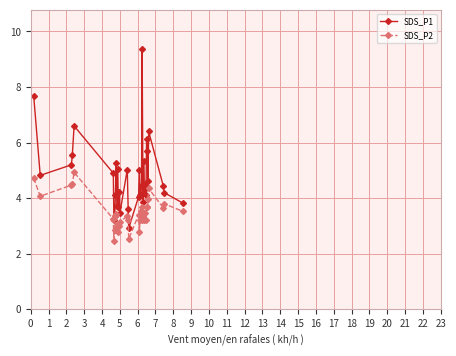

What is the maximum value shown in the chart?

9.4